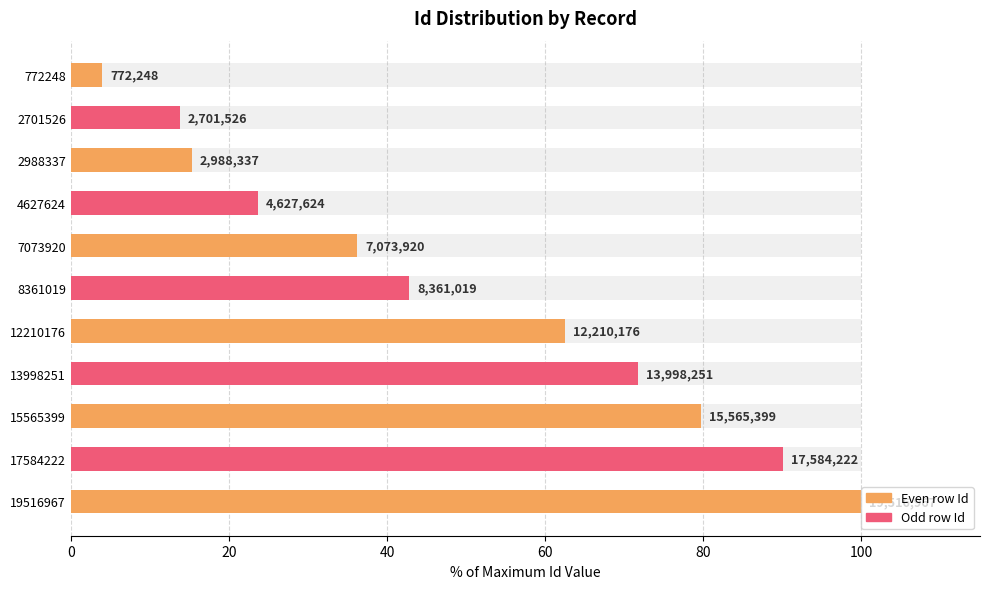

Reading right to left, list all the values displayed in this chart.

4.0	13.8	15.3	23.7	36.2	42.8	62.6	71.7	79.8	90.1	100.0